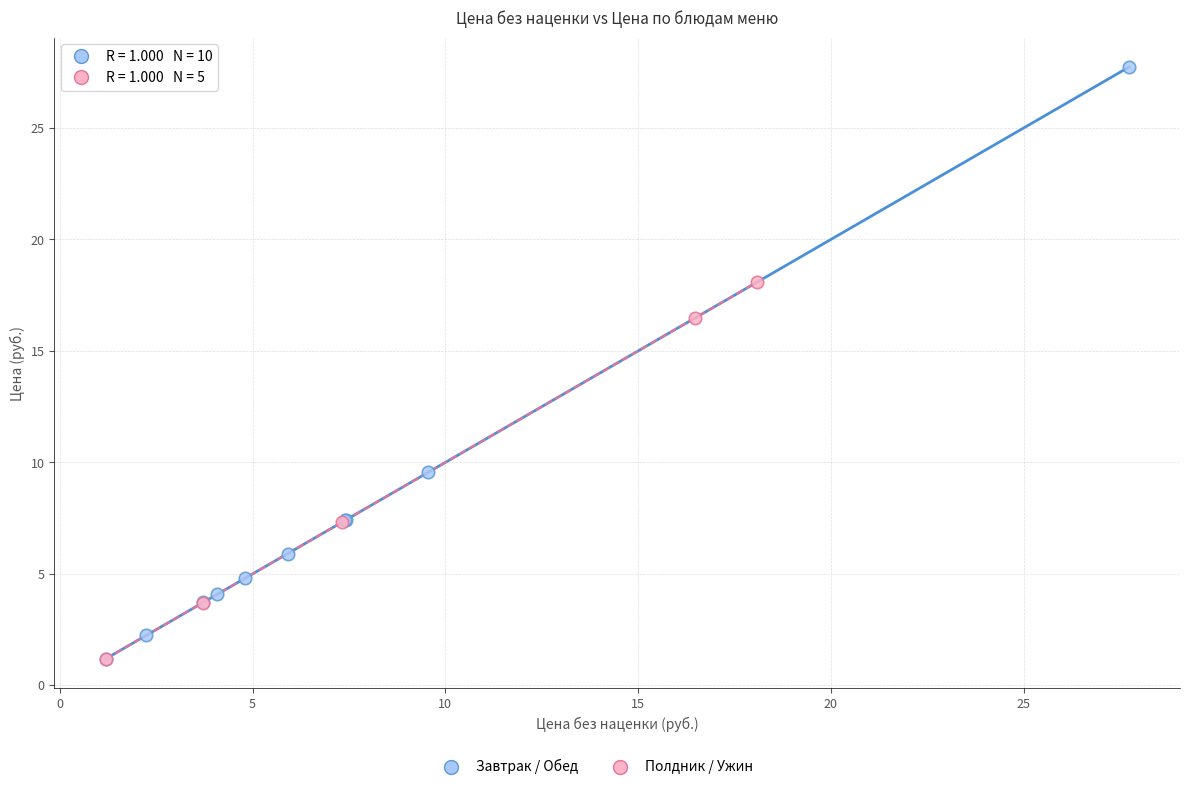

Which series contains the highest Y value?

Завтрак / Обед